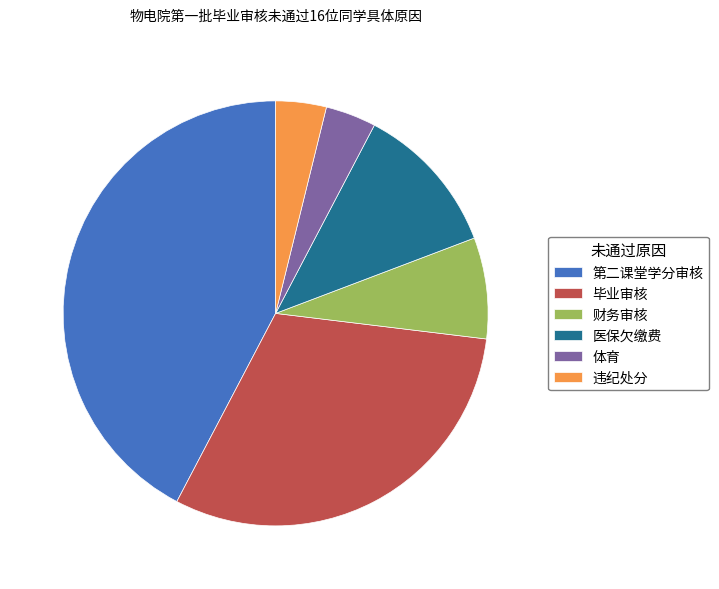

What is the largest slice in the pie chart?

第二课堂学分审核